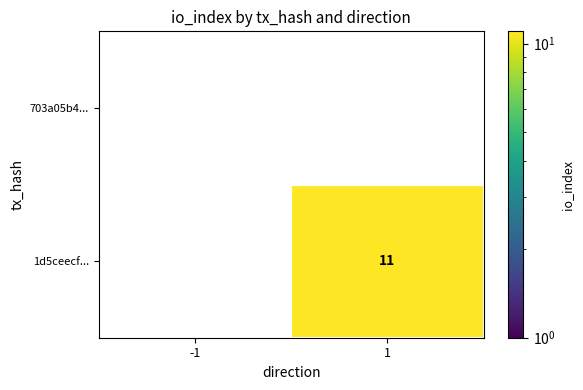

True or false: 1d5ceecf... has a value of 11 at 1.

True